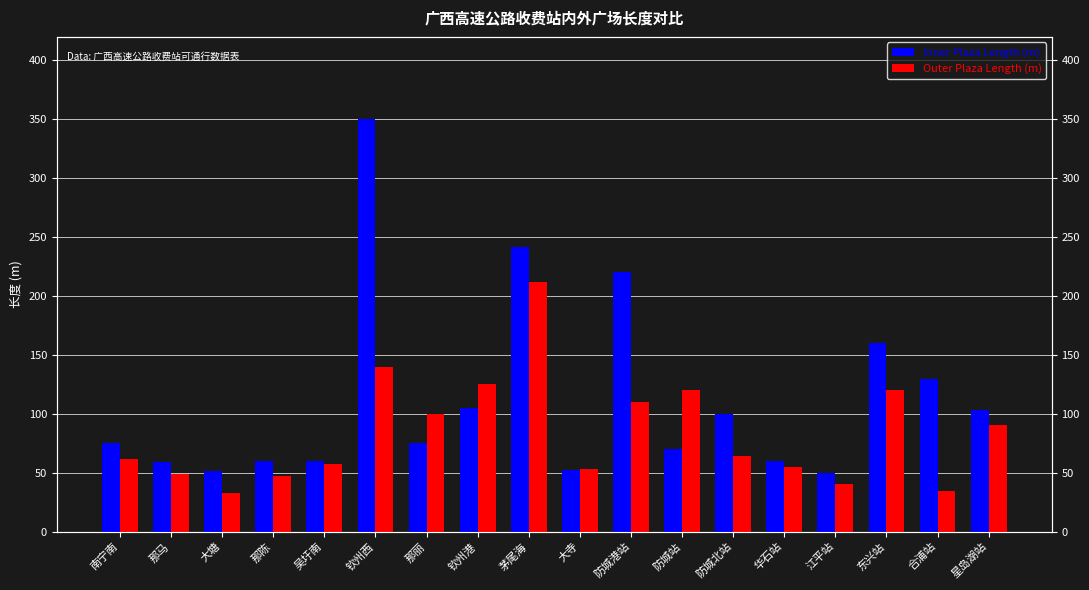

Rank the categories by Inner Plaza Length (m) value from highest to lowest.

钦州西, 茅尾海, 防城港站, 东兴站, 合浦站, 钦州港, 星岛湖站, 防城北站, 南宁南, 那丽, 防城站, 那陈, 华石站, 吴圩南, 那马, 大寺, 大塘, 江平站